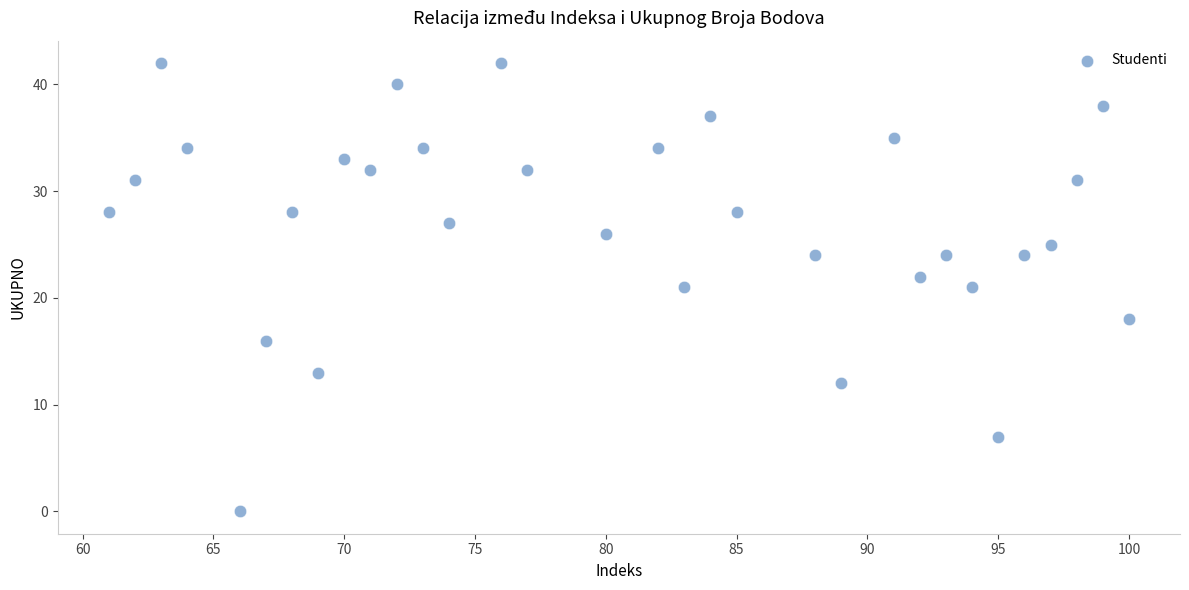

What is the range of X values (max minus min)?

39